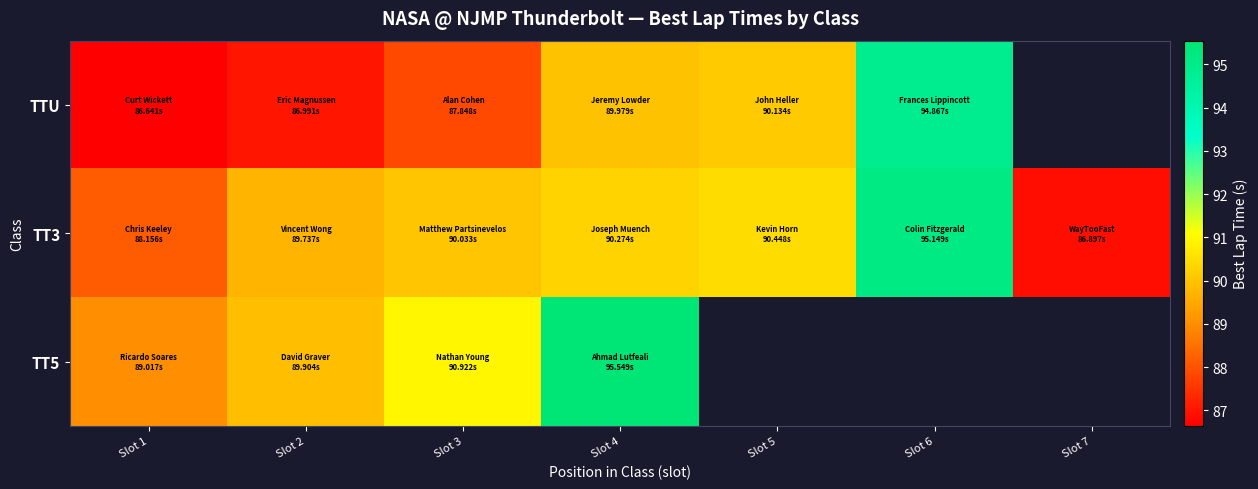

Between Slot 3 and Slot 1, which is larger?

Slot 3